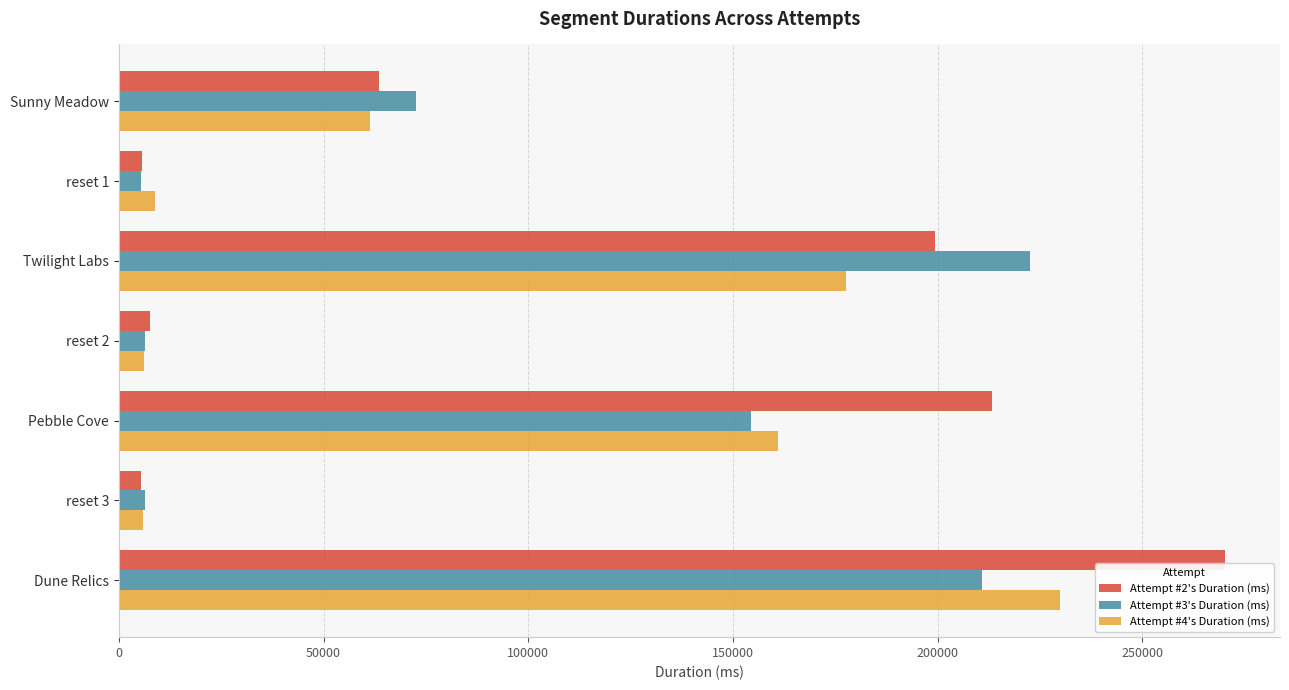

The Attempt #4's Duration (ms) series shows 127952 at Dune Relics. True or false?

False